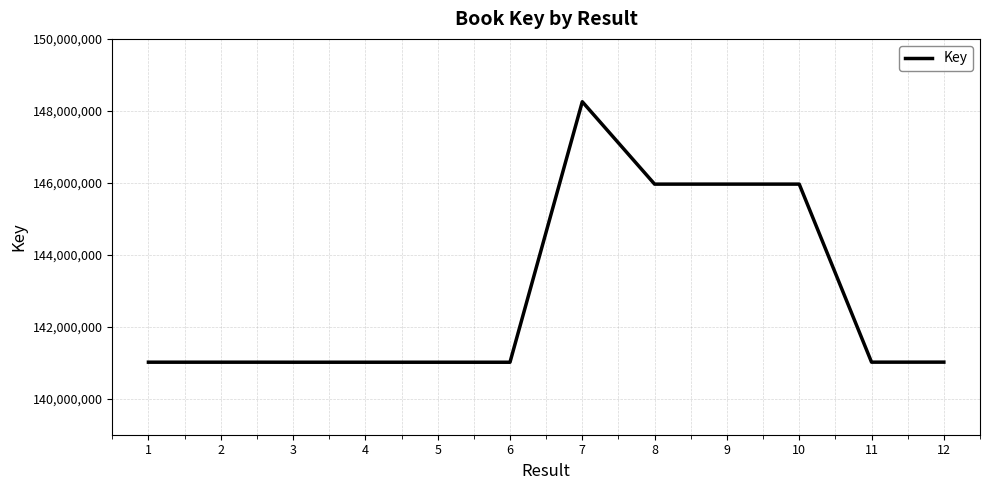

Does the chart display data point markers on the line(s)?

No